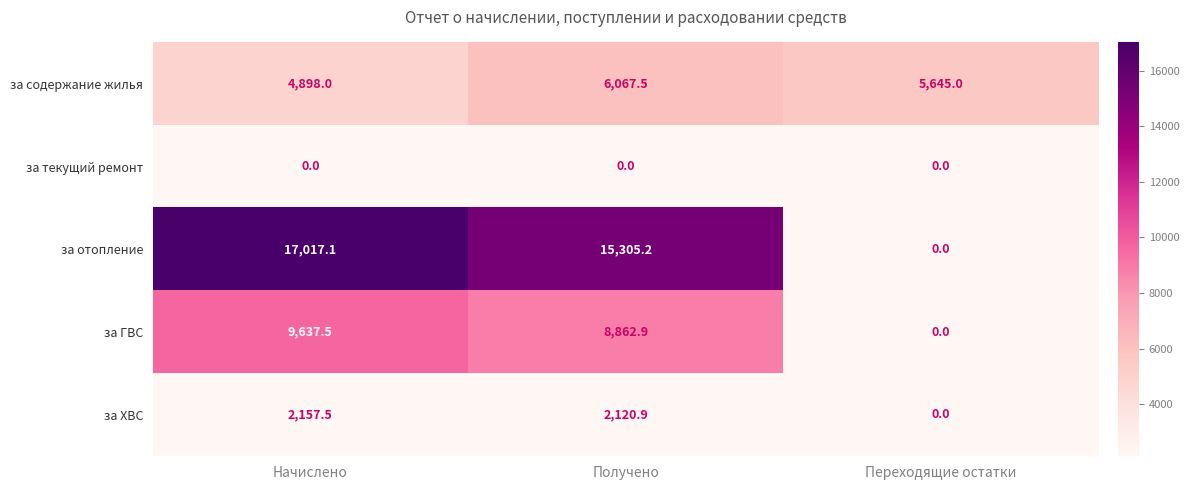

What is the maximum value shown in the chart?

17017.1